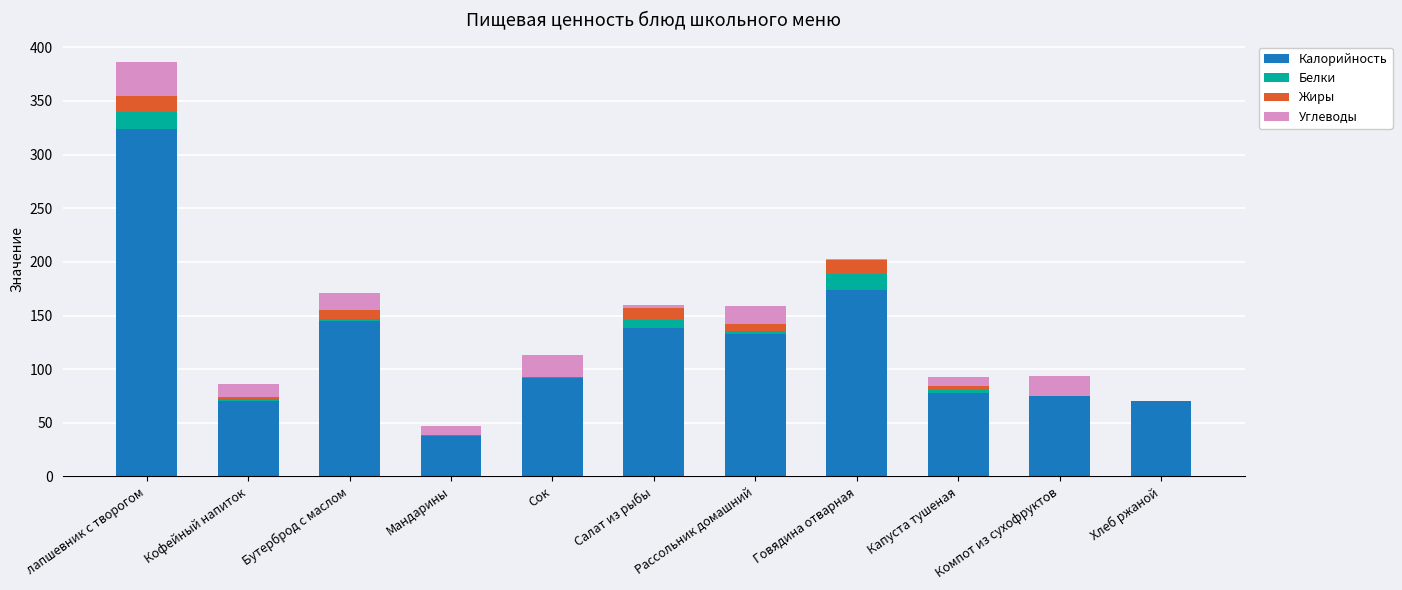

Which category has the highest value in the Калорийность series?

лапшевник с творогом